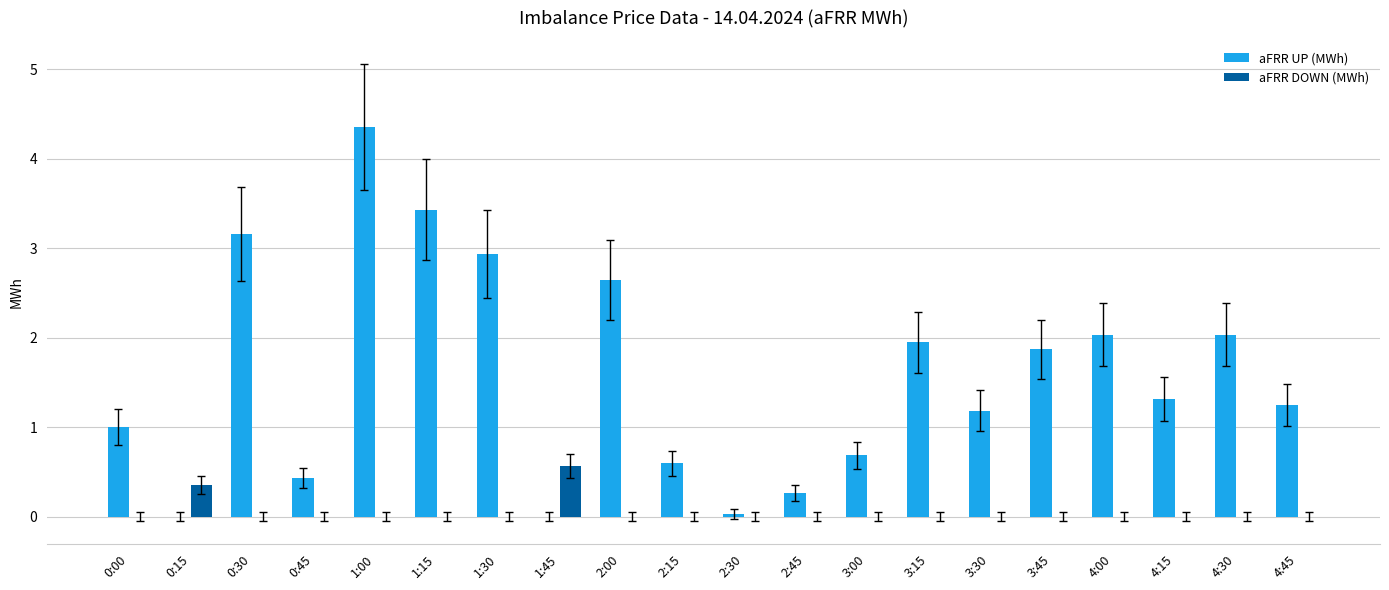

How many groups of bars are there?

20